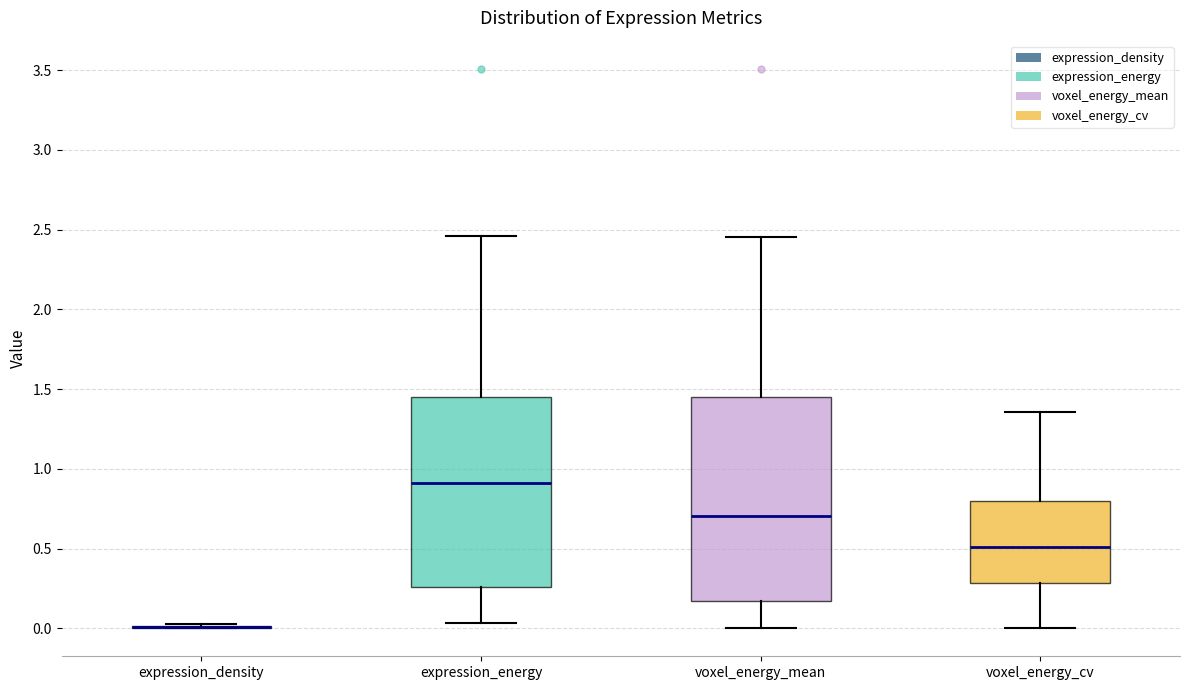

Where does the upper whisker of the box for expression_energy end on the y-axis? The values are not printed on the chart, so give them approximately, as read against the axis.

2.45